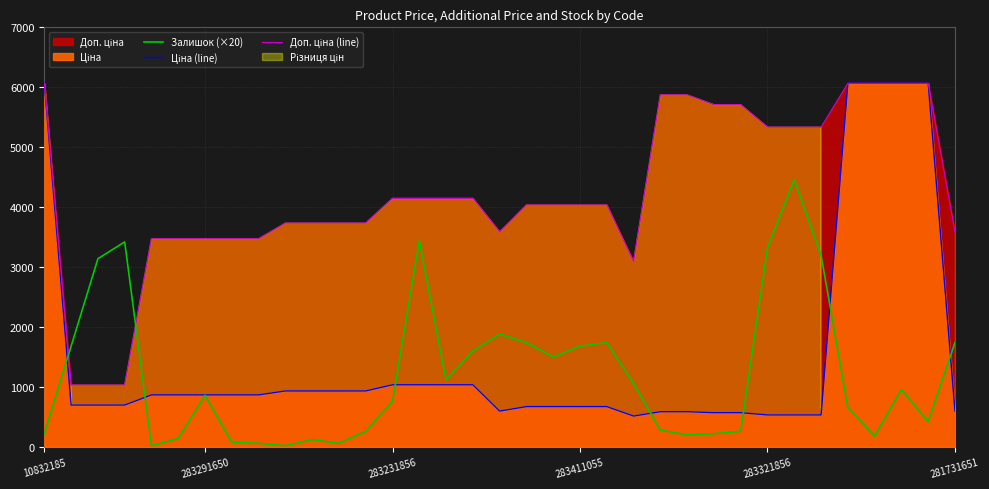

Which series has the largest total across all categories?

Доп. ціна (line)